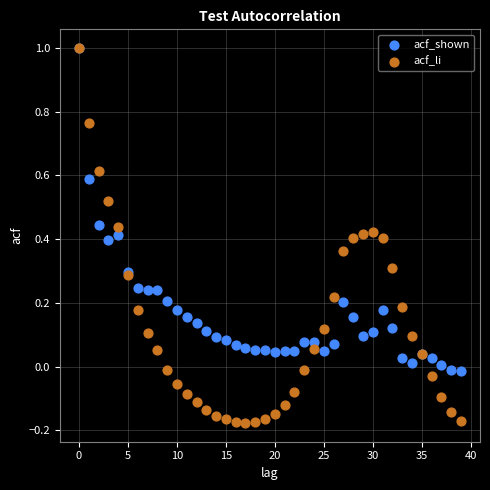

What are all the series names shown in the legend?

acf_shown, acf_li